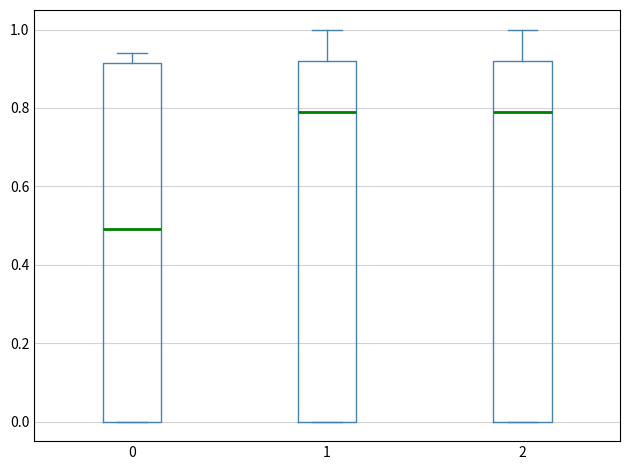

Reading left to right, transcribe this box plot: for each box, give where its median line is, the range the box spans, and where its two whiskers end, as read against the y-axis. The values are not printed on the chart, so give them approximately, as read against the axis.

0: median 0.50, box 0.00 to 0.92, whiskers 0.00 to 0.94
1: median 0.80, box 0.00 to 0.92, whiskers 0.00 to 1.00
2: median 0.80, box 0.00 to 0.92, whiskers 0.00 to 1.00